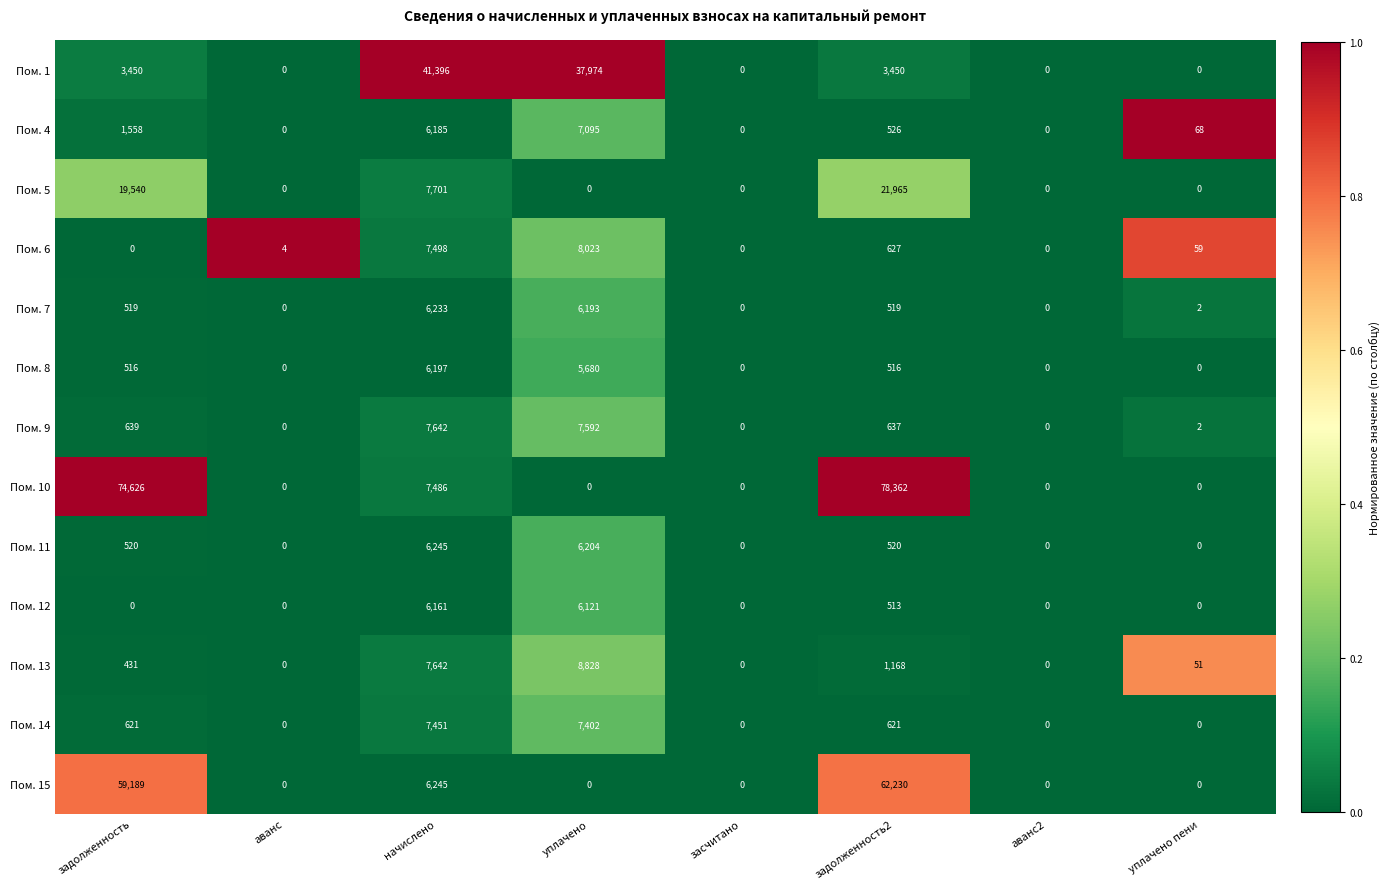

Which label corresponds to the largest value in the chart?

задолженность2